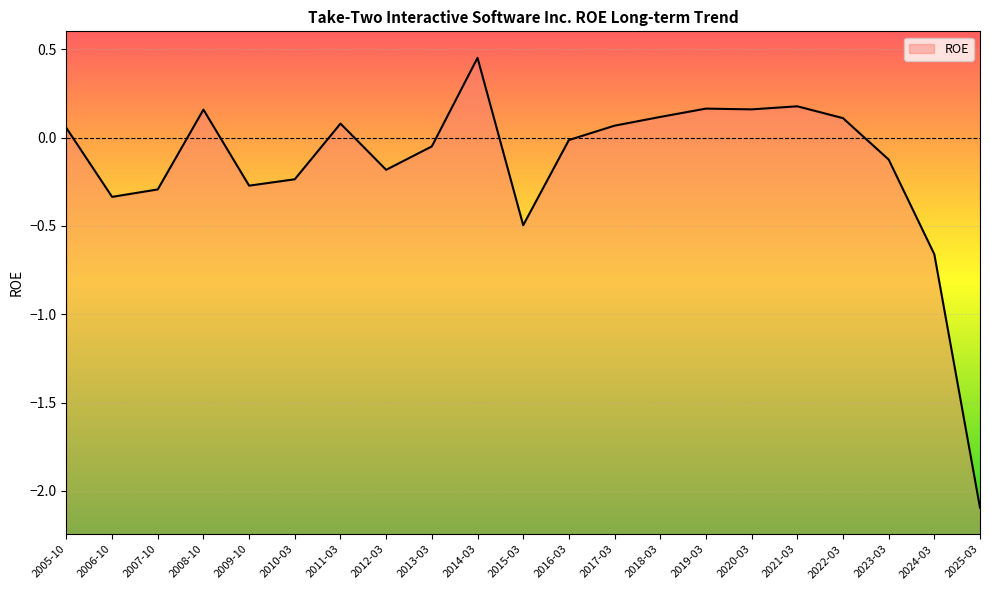

What position from the left is 2009-10?

5